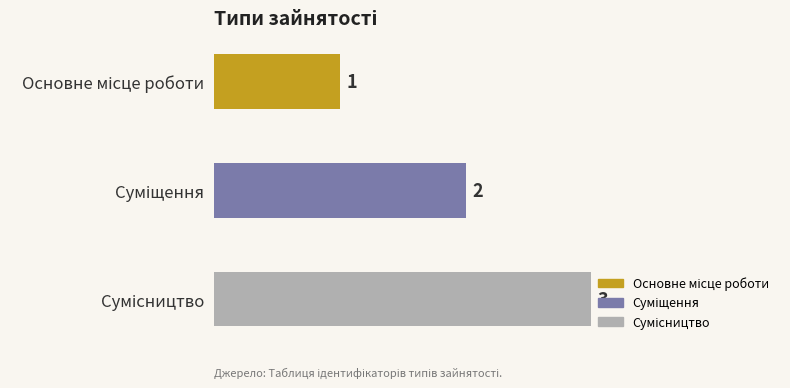

What is the maximum value shown in the chart?

3